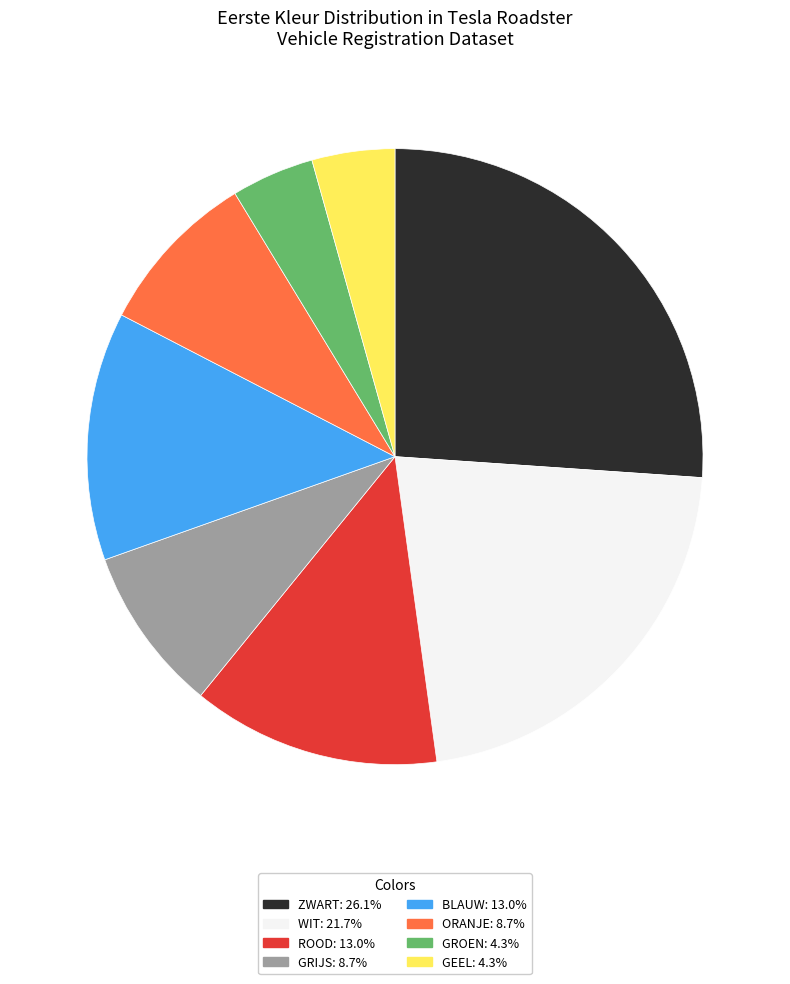

How many segments does this pie chart have?

8